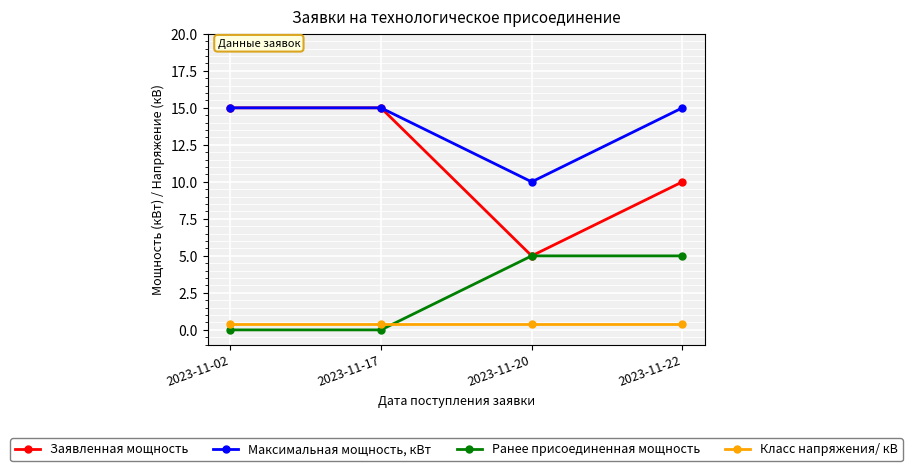

What is the minimum value for Максимальная мощность, кВт?

10.0